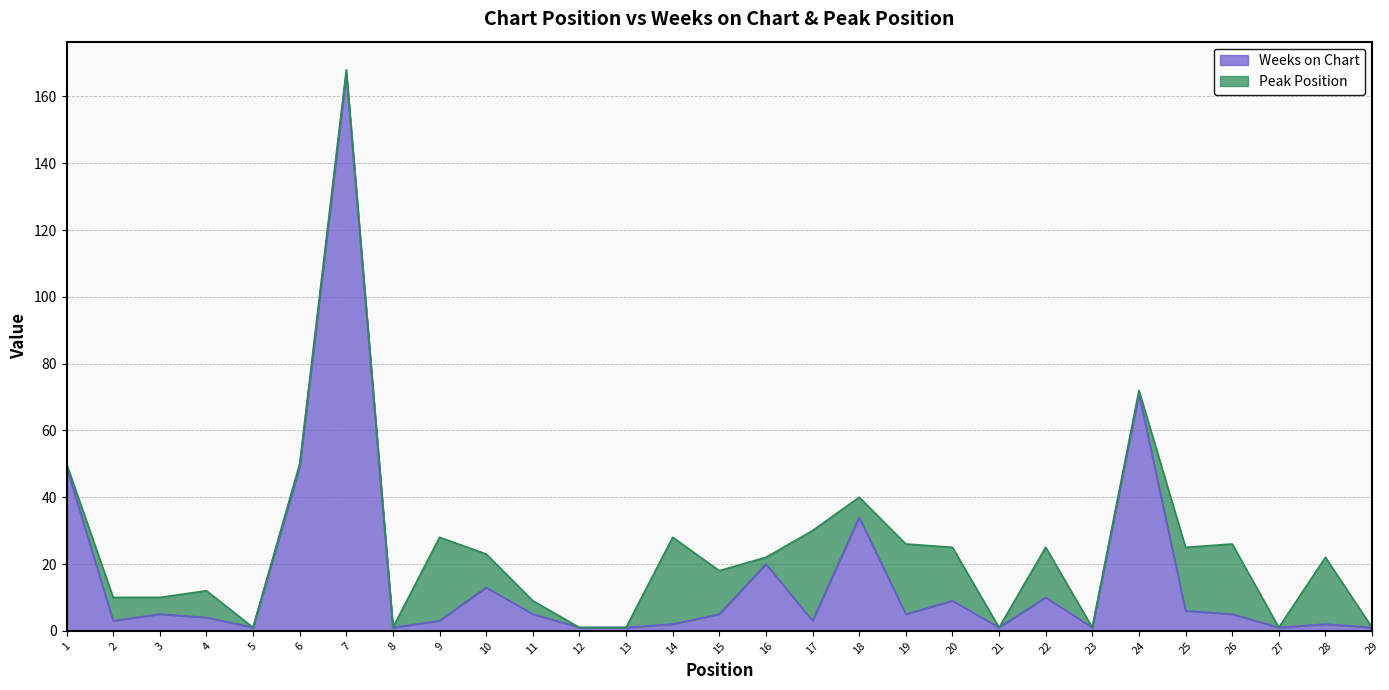

Which has a higher value, 21 or 1?

1